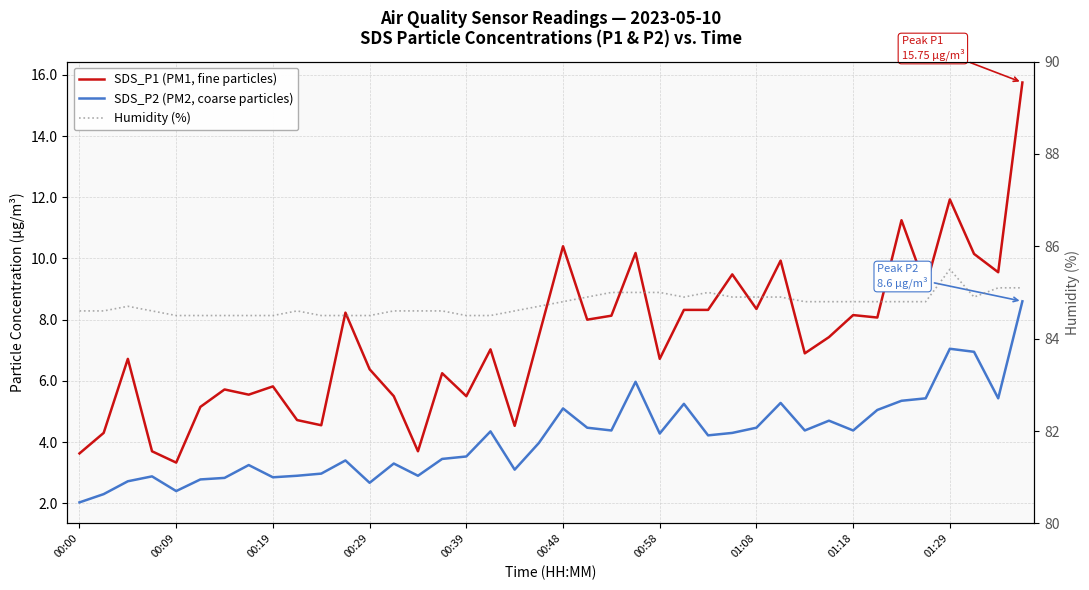

What is the maximum value shown in the chart?

85.5